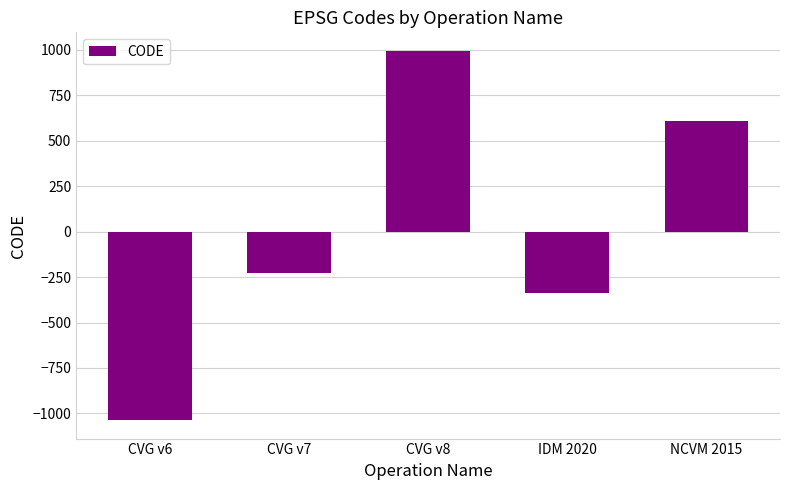

Read the value at IDM 2020.

-337.8